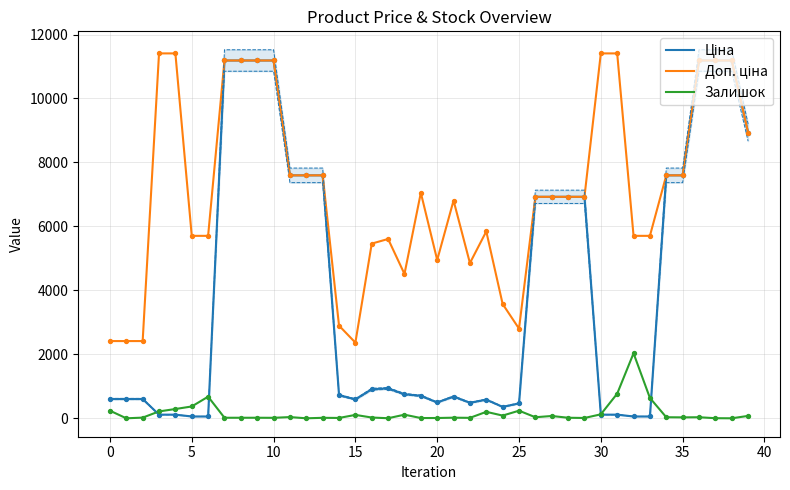

Is the value of Ціна at 30 greater than the value of Залишок at 30?

Yes